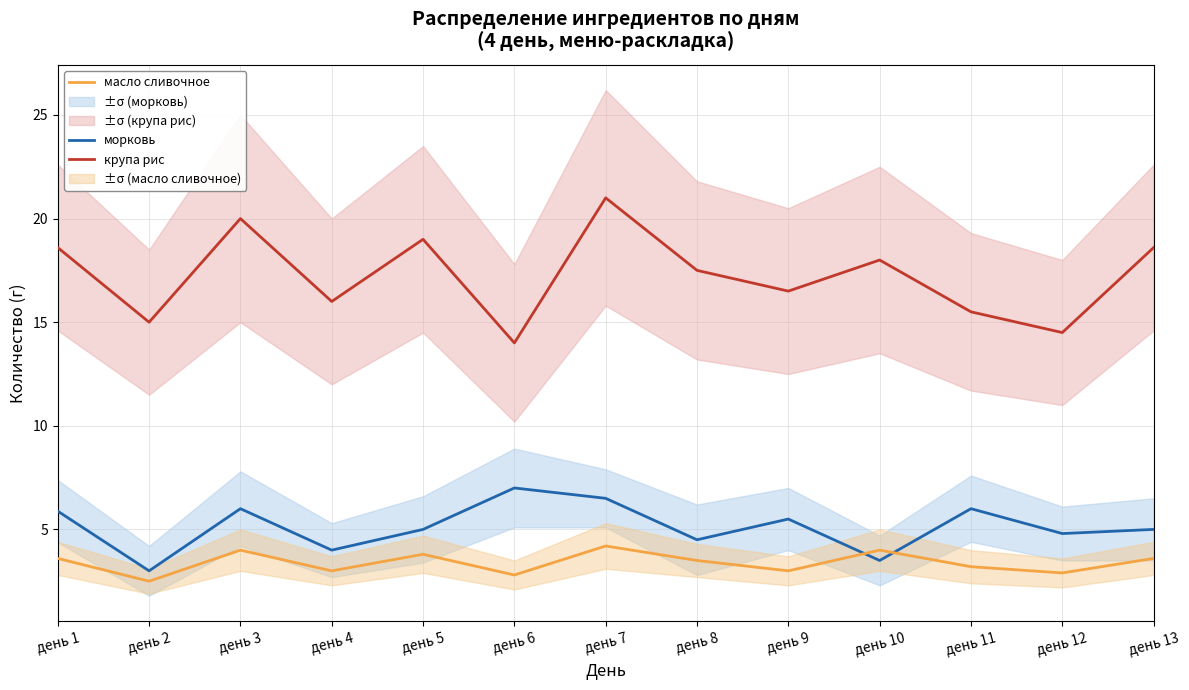

What is the difference between the крупа рис values at день 11 and день 8?

2.0